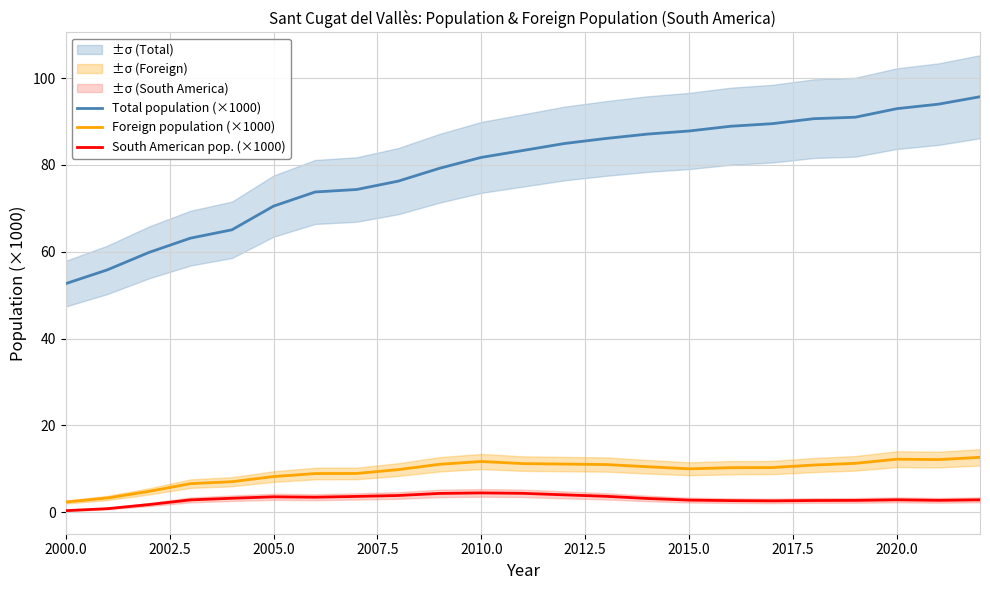

True or false: Total population (×1000) and South American pop. (×1000) cross at least once.

False